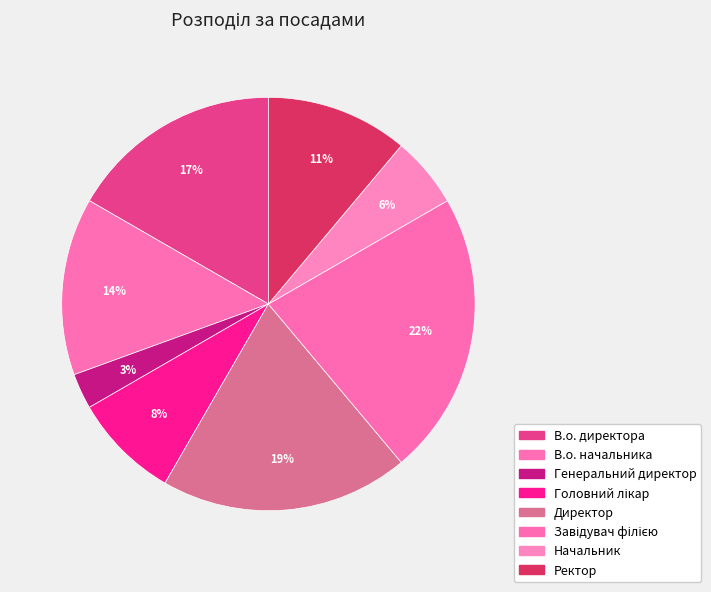

How many slices are in this pie chart?

8